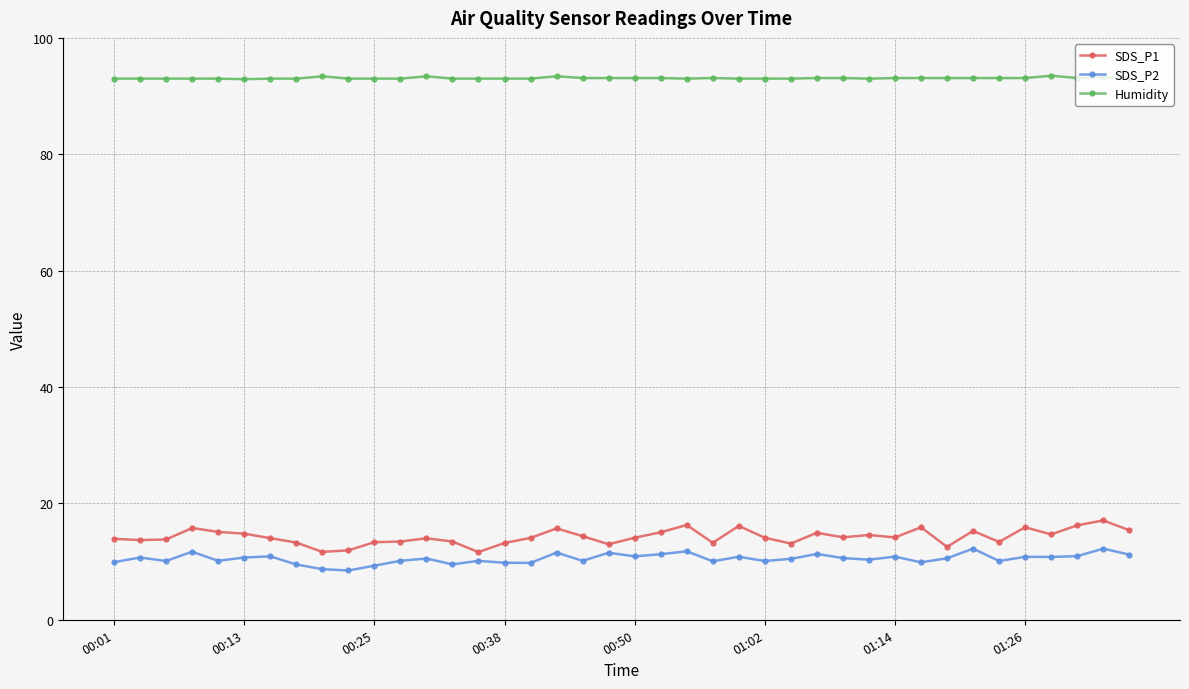

What is the minimum value shown in the chart?

8.5